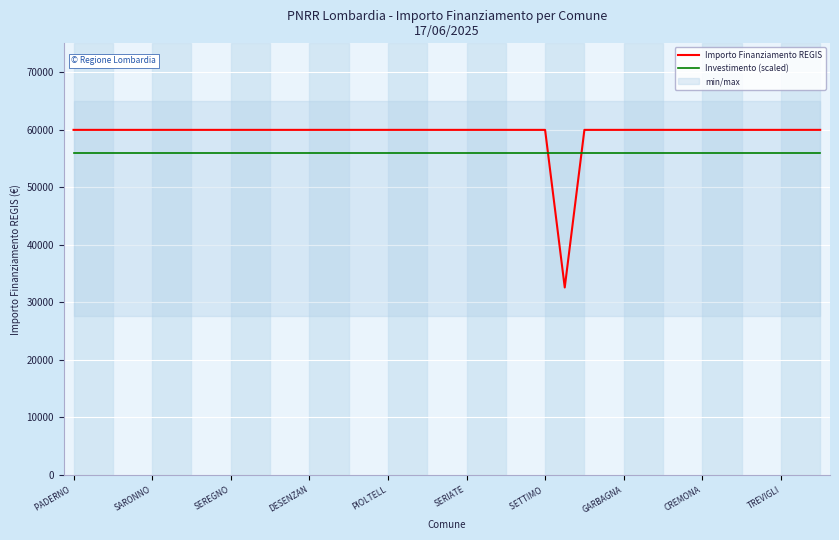

True or false: Investimento (scaled) has more than 2 points higher than both neighbors.

False